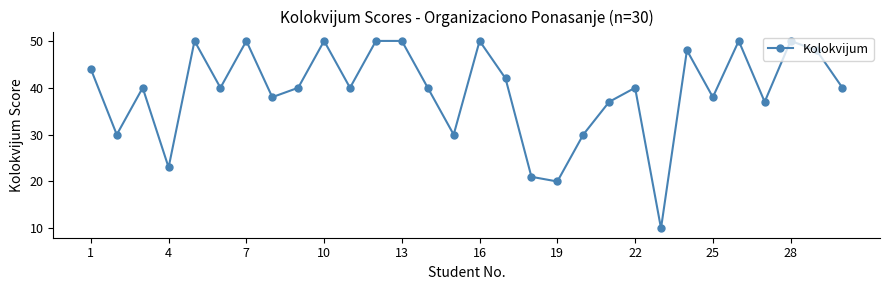

What is the minimum value shown in the chart?

10